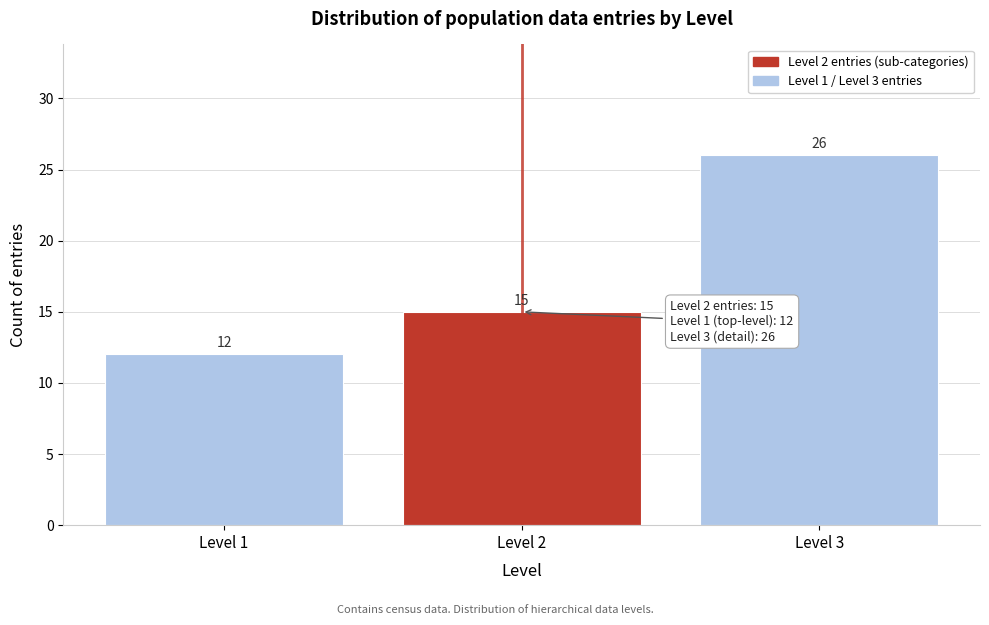

Reading left to right, extract all data points from this chart.

12	15	26